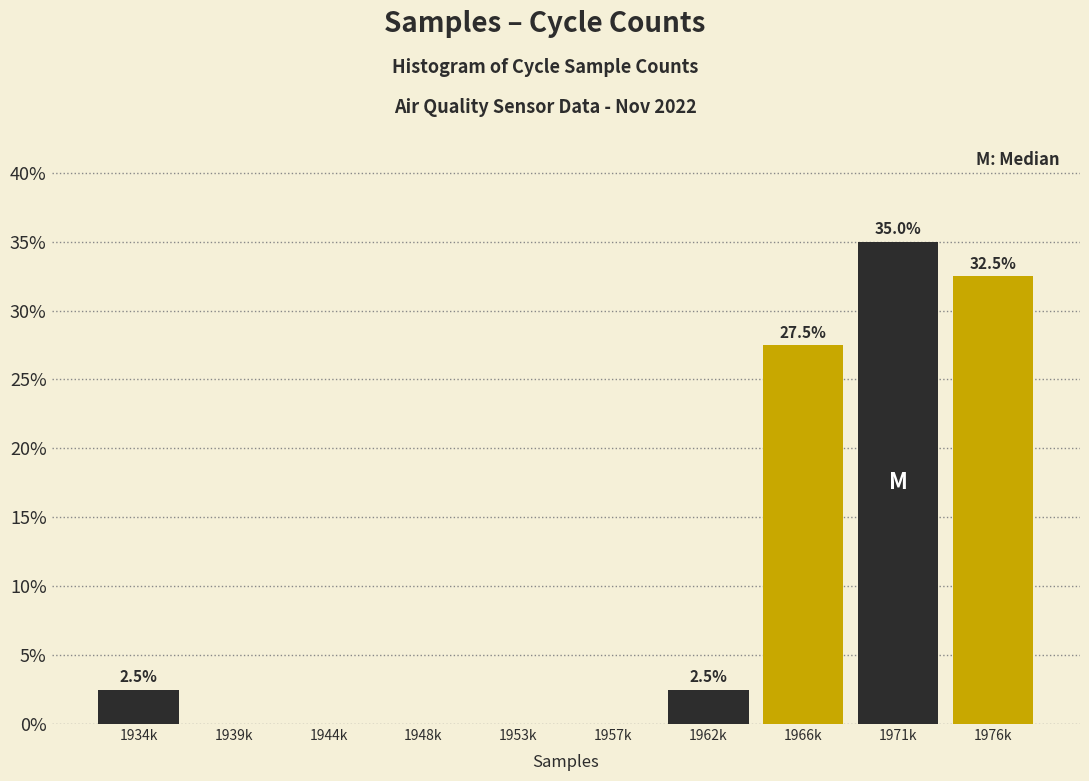

Reading left to right, what are all the values shown in this chart?

1934k=2.5	1939k=0.0	1944k=0.0	1948k=0.0	1953k=0.0	1957k=0.0	1962k=2.5	1966k=27.5	1971k=35.0	1976k=32.5